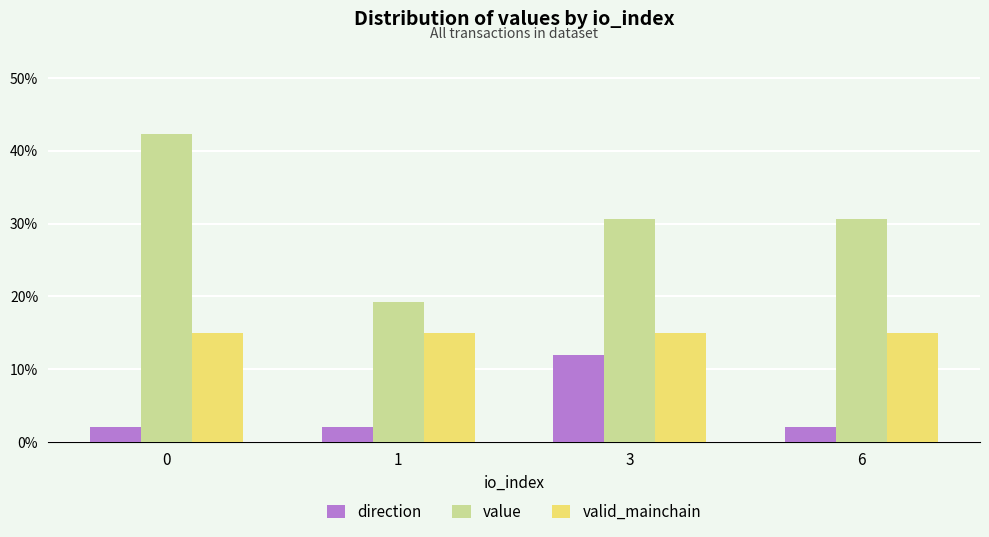

What is the approximate value of valid_mainchain at 0?

15.0